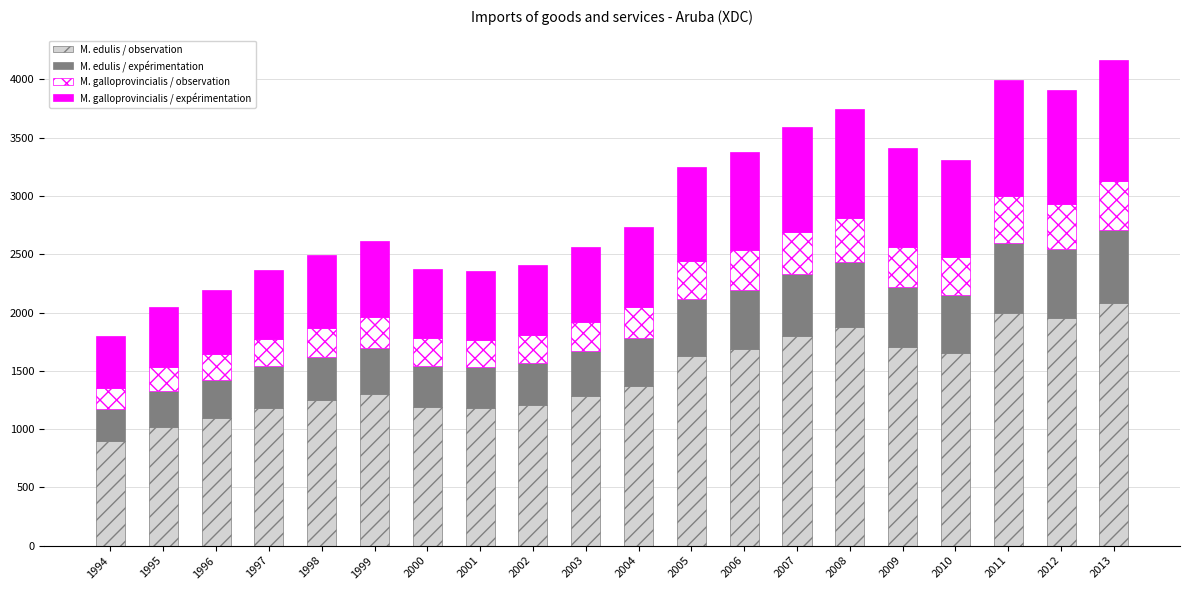

What is the total value across all series at 1996?

2191.0